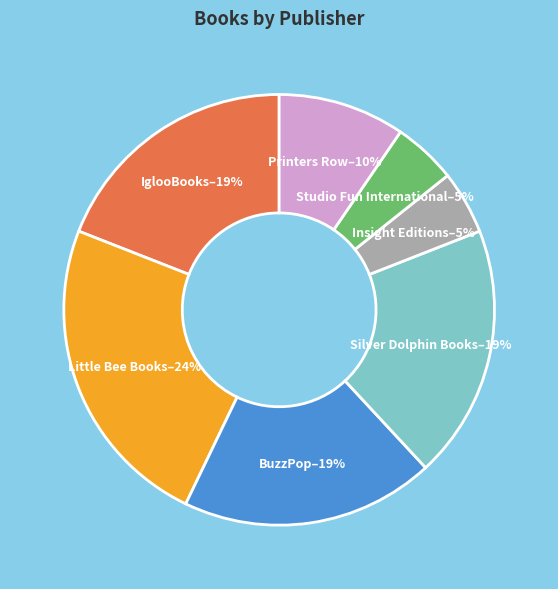

To the nearest percent, what portion does BuzzPop represent?

19%